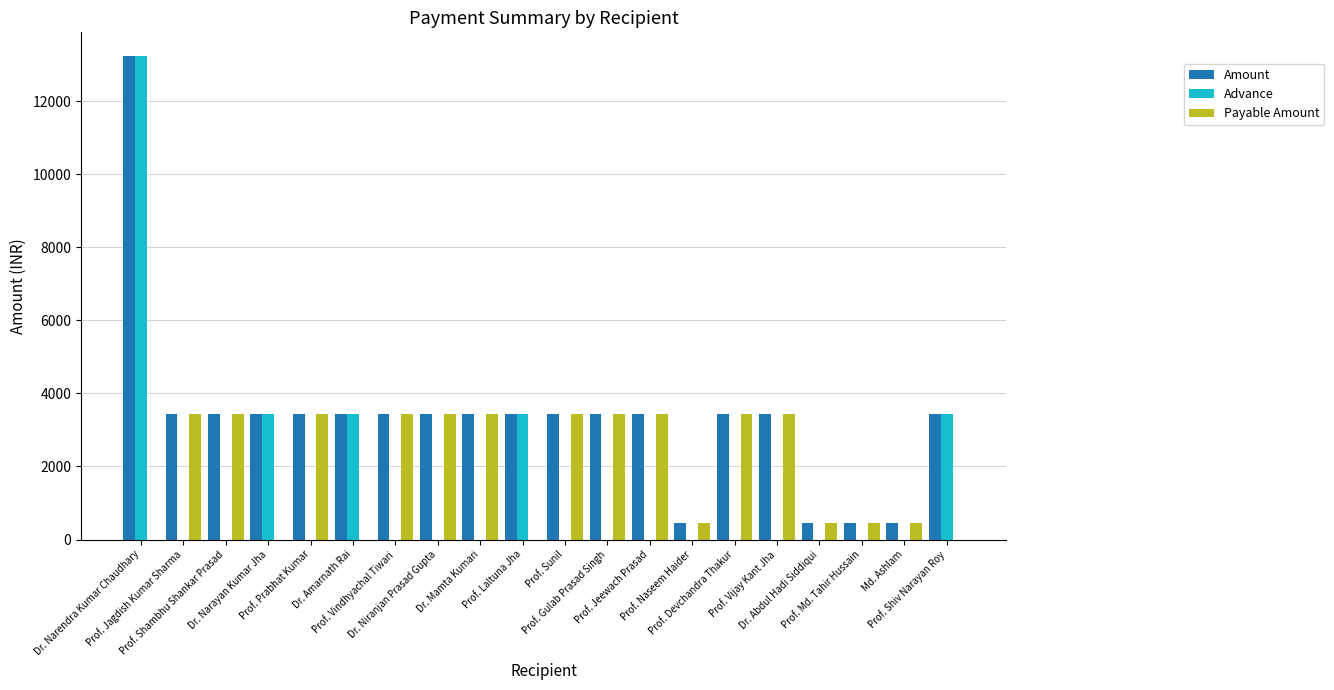

What is the greatest value displayed?

13225